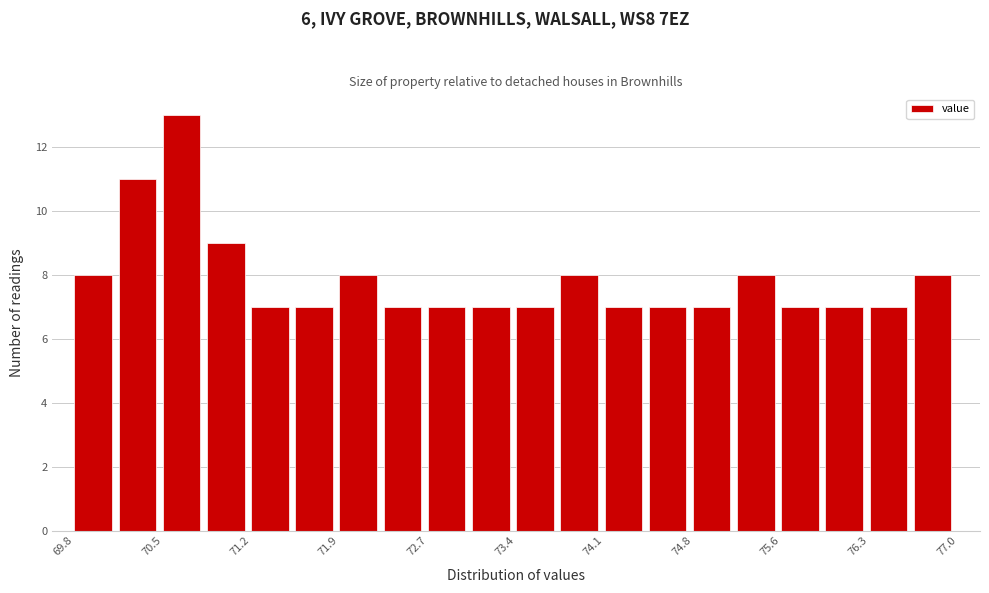

Around what value on the x-axis is the tallest bar? Give the approximate position of its centre, as read against the axis.

70.6